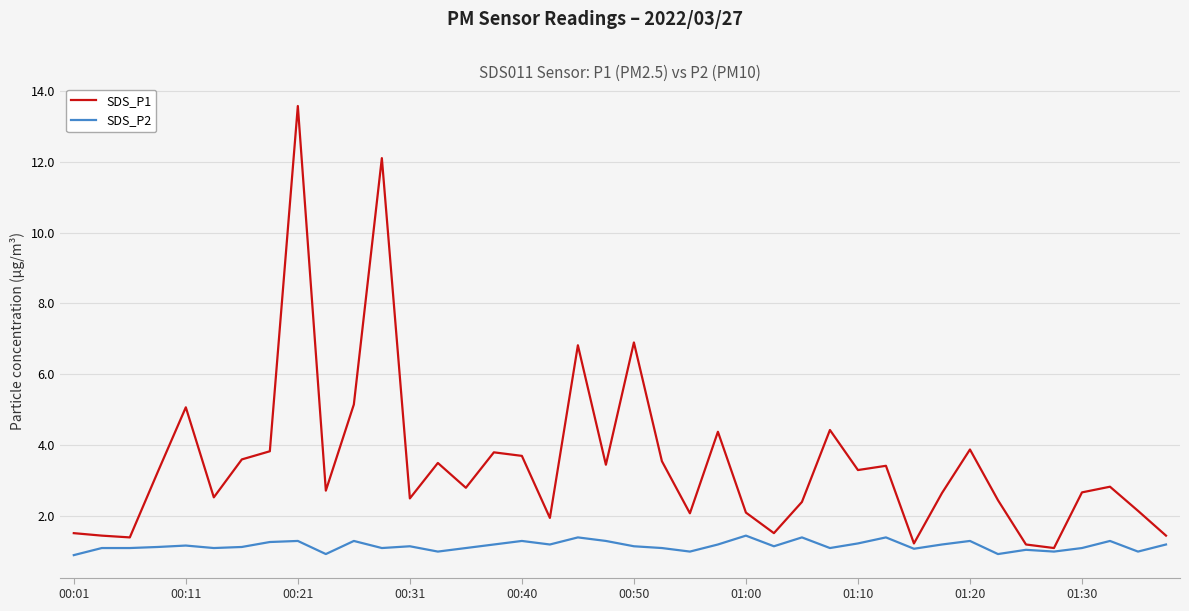

What is the maximum value for SDS_P1?

13.6